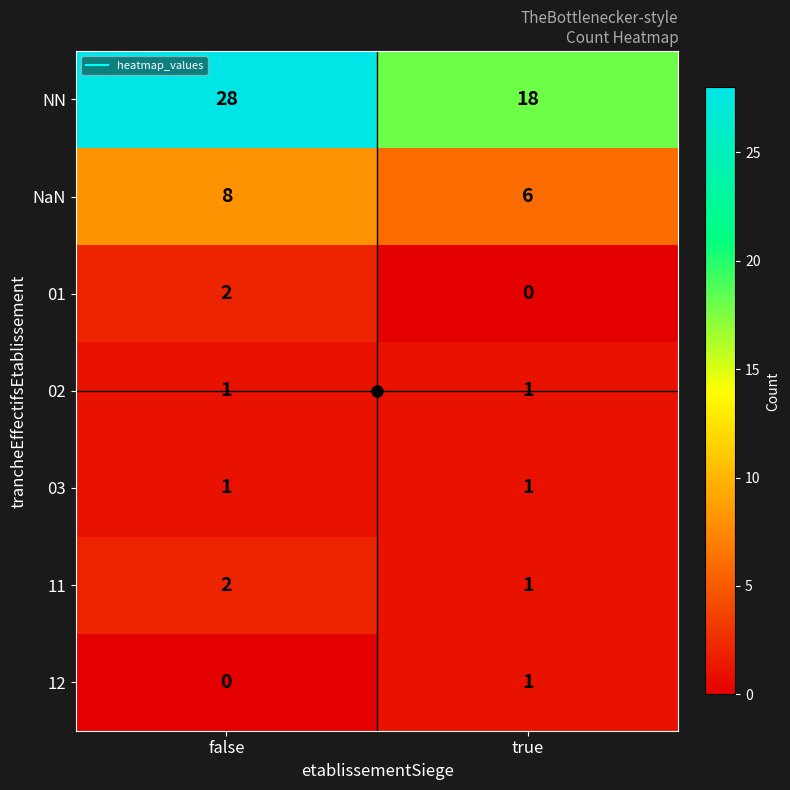

What is the difference between the maximum and minimum values in the NN series?

10